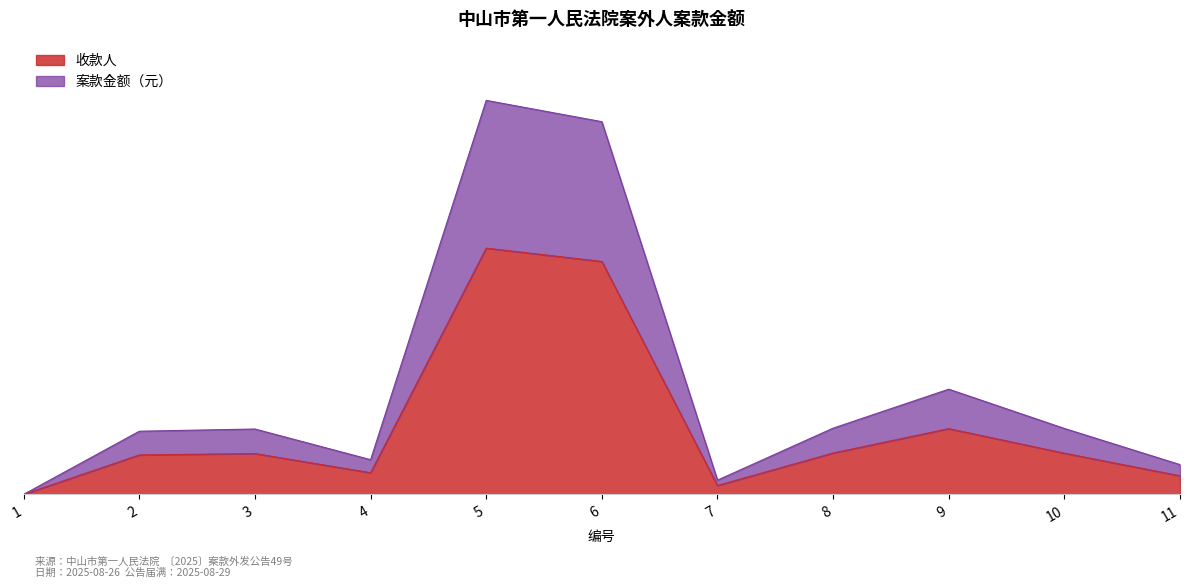

Does the chart display data point markers on the line(s)?

No